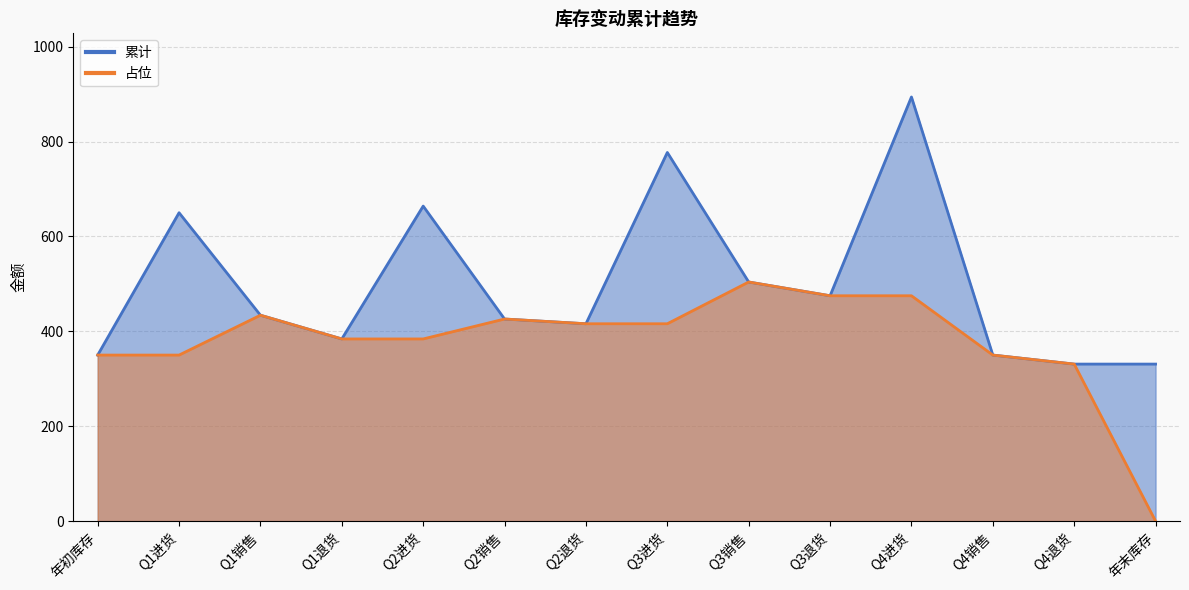

Reading left to right, list all the values displayed in this chart.

累计: 350	650	434	384	664	426	416	777	504	475	894	350	331	331
占位: 350	350	434	384	384	426	416	416	504	475	475	350	331	0